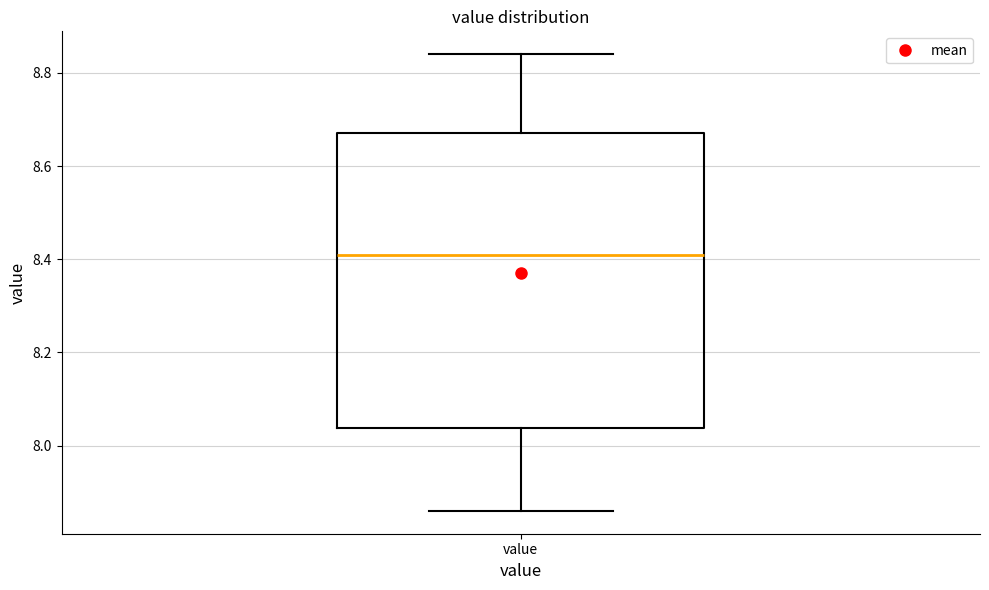

Read this box plot against the y-axis: the position of the median line, the range covered by the box, and the ends of both whiskers. The values are not printed on the chart, so give them approximately, as read against the axis.

median 8.42, box 8.04 to 8.68, whiskers 7.86 to 8.84